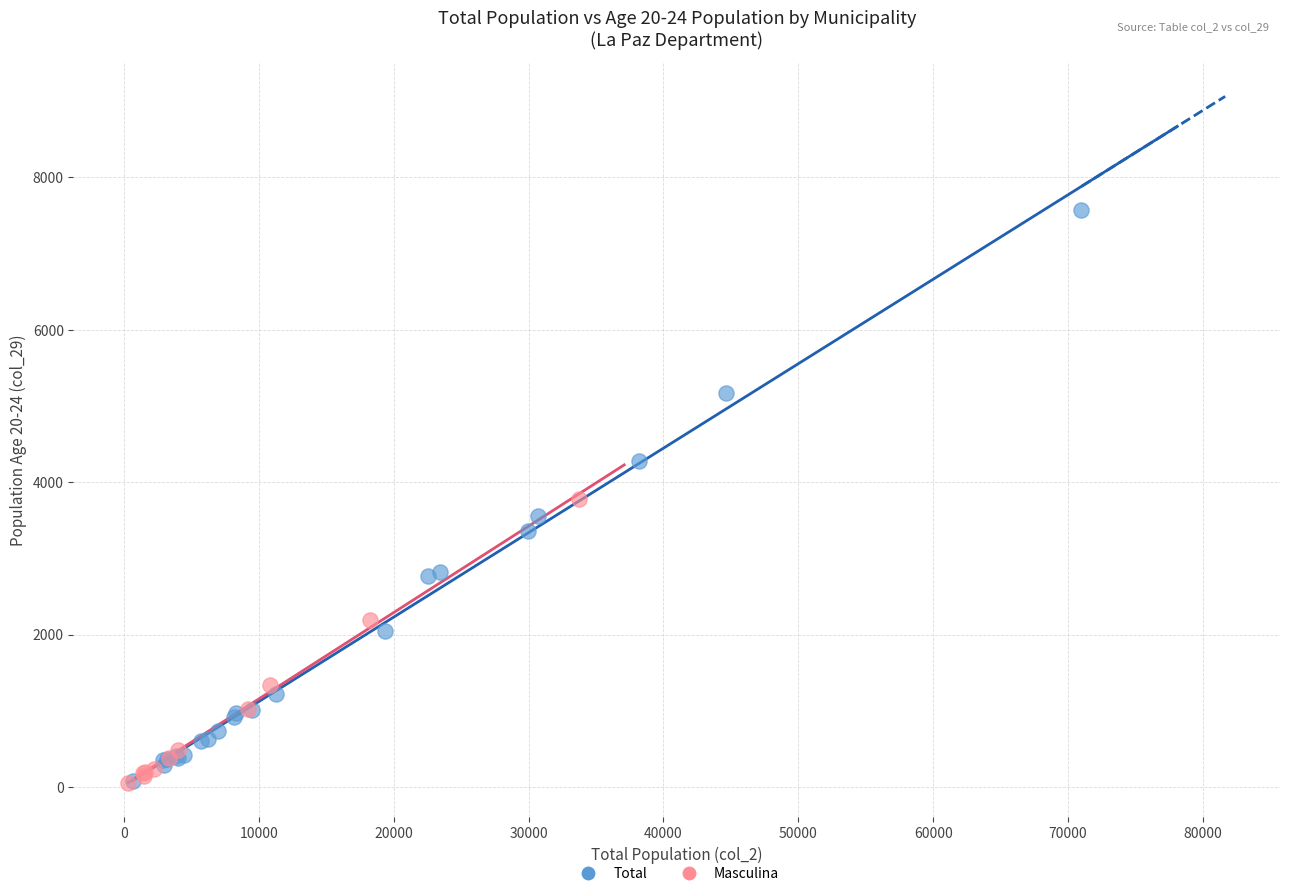

Which series has the widest spread of Y values?

Total